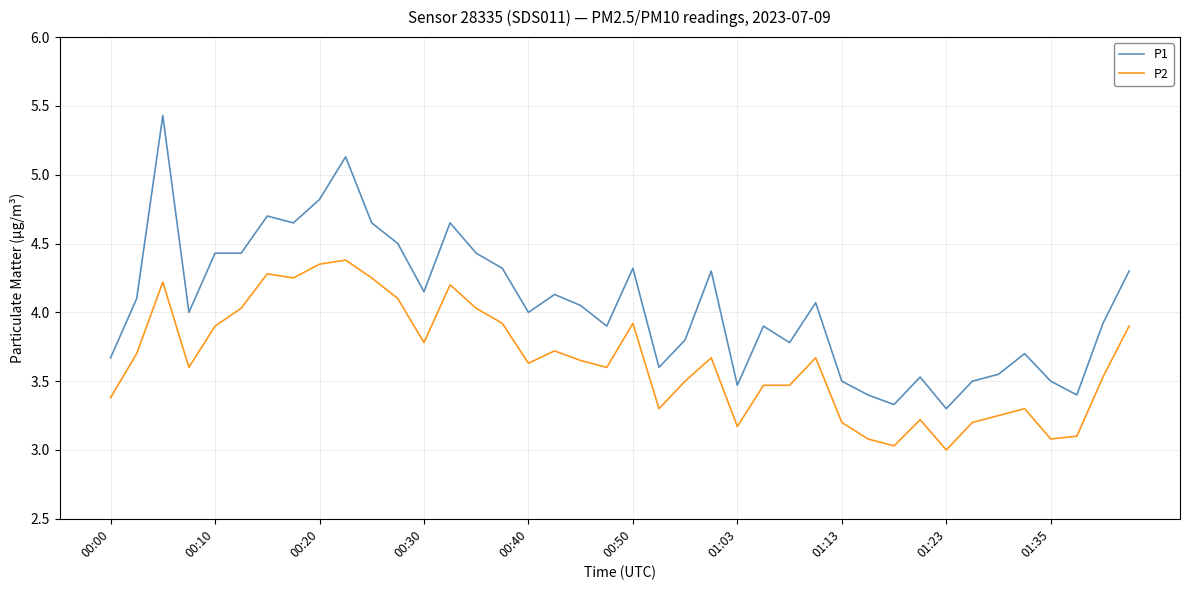

How many lines are shown in the chart?

2